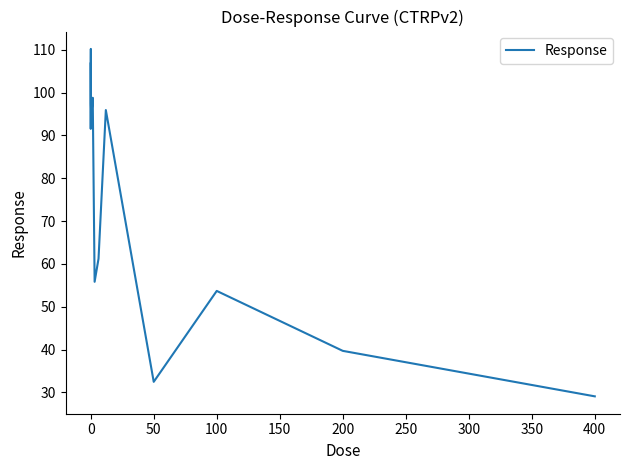

Does the chart have visible grid lines?

No